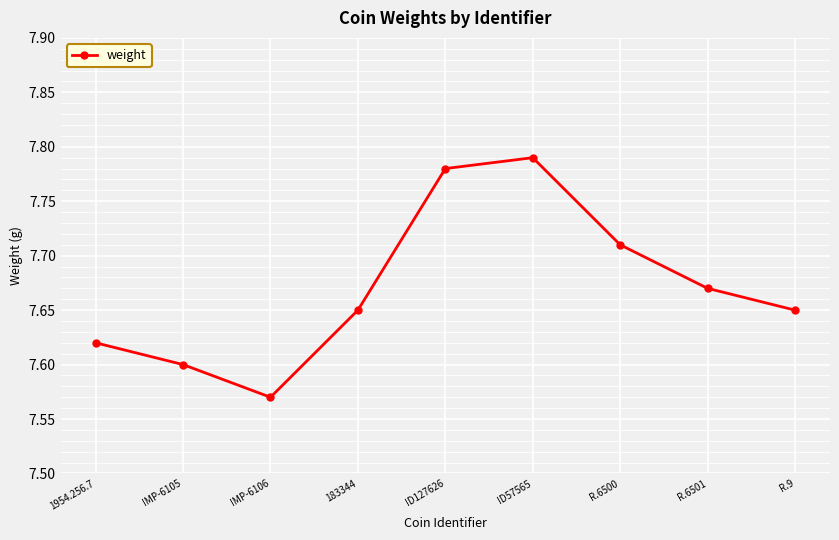

At which category does the data reach its first local valley?

IMP-6106